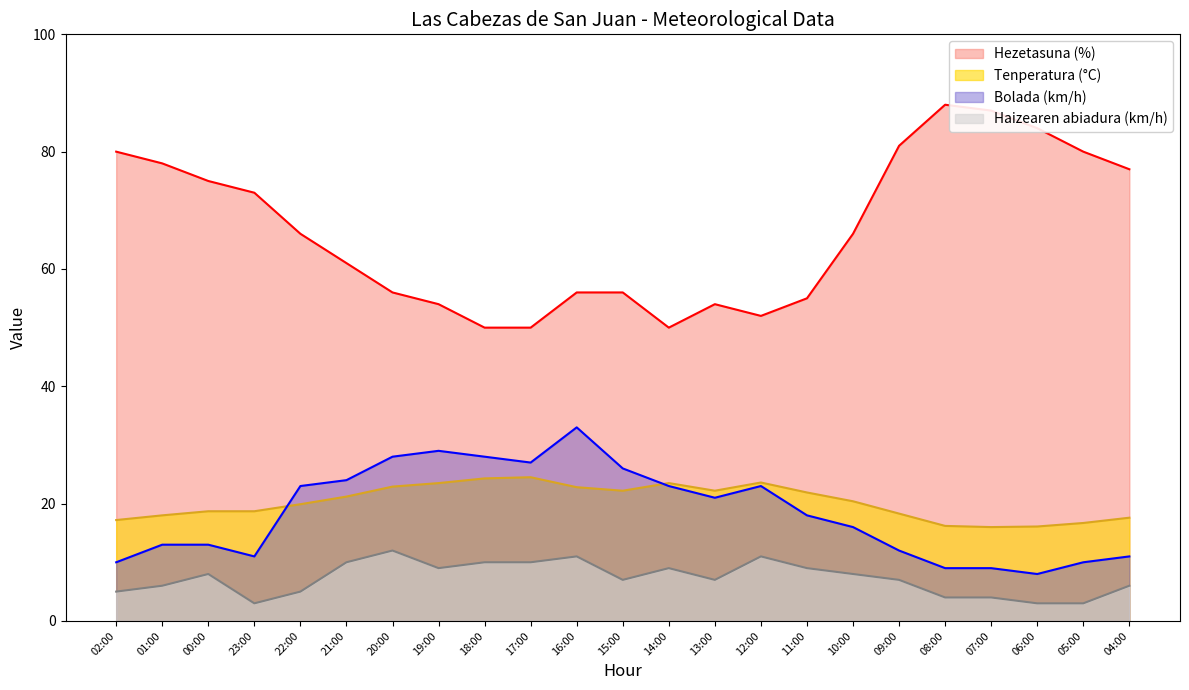

How many lines are shown in the chart?

4